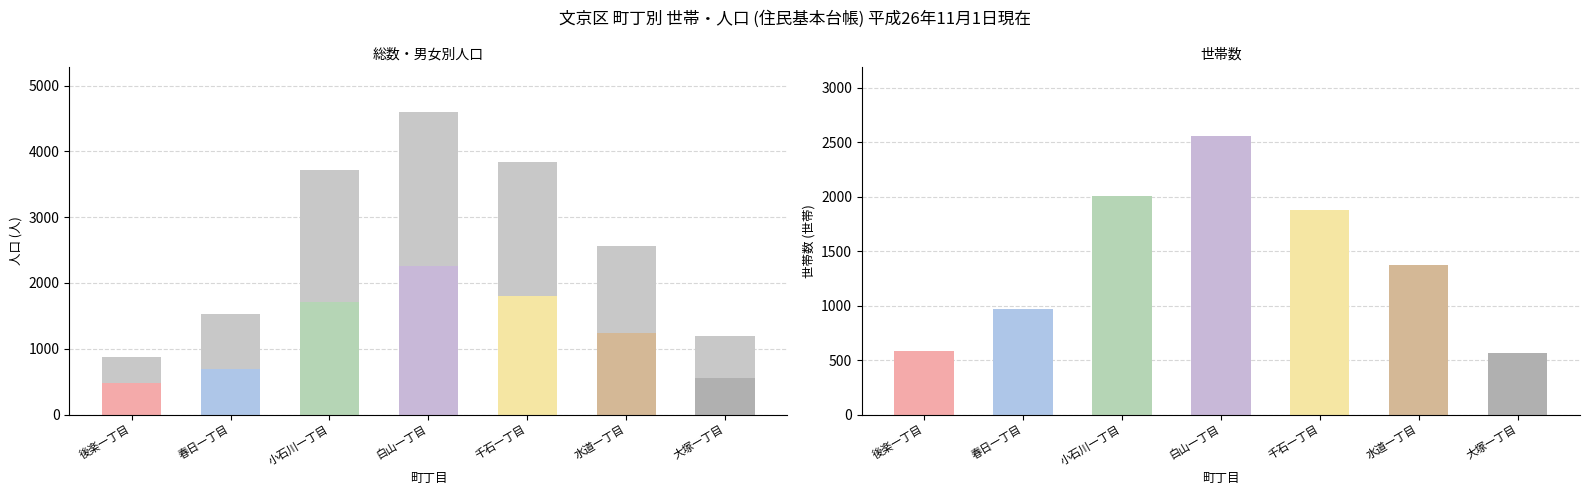

How many categories are shown in the chart?

7